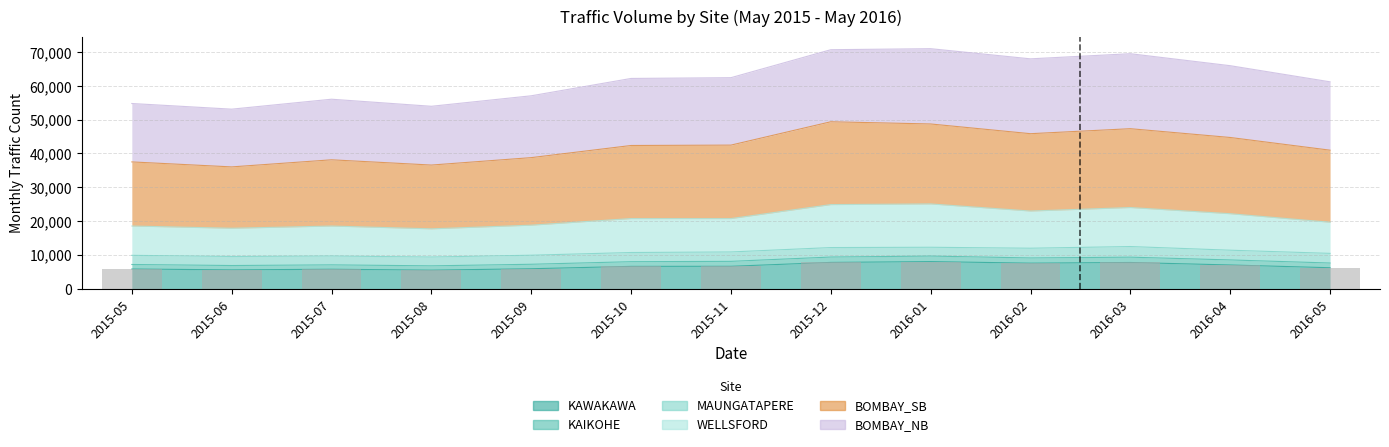

What position from the left is 2016-01?

9